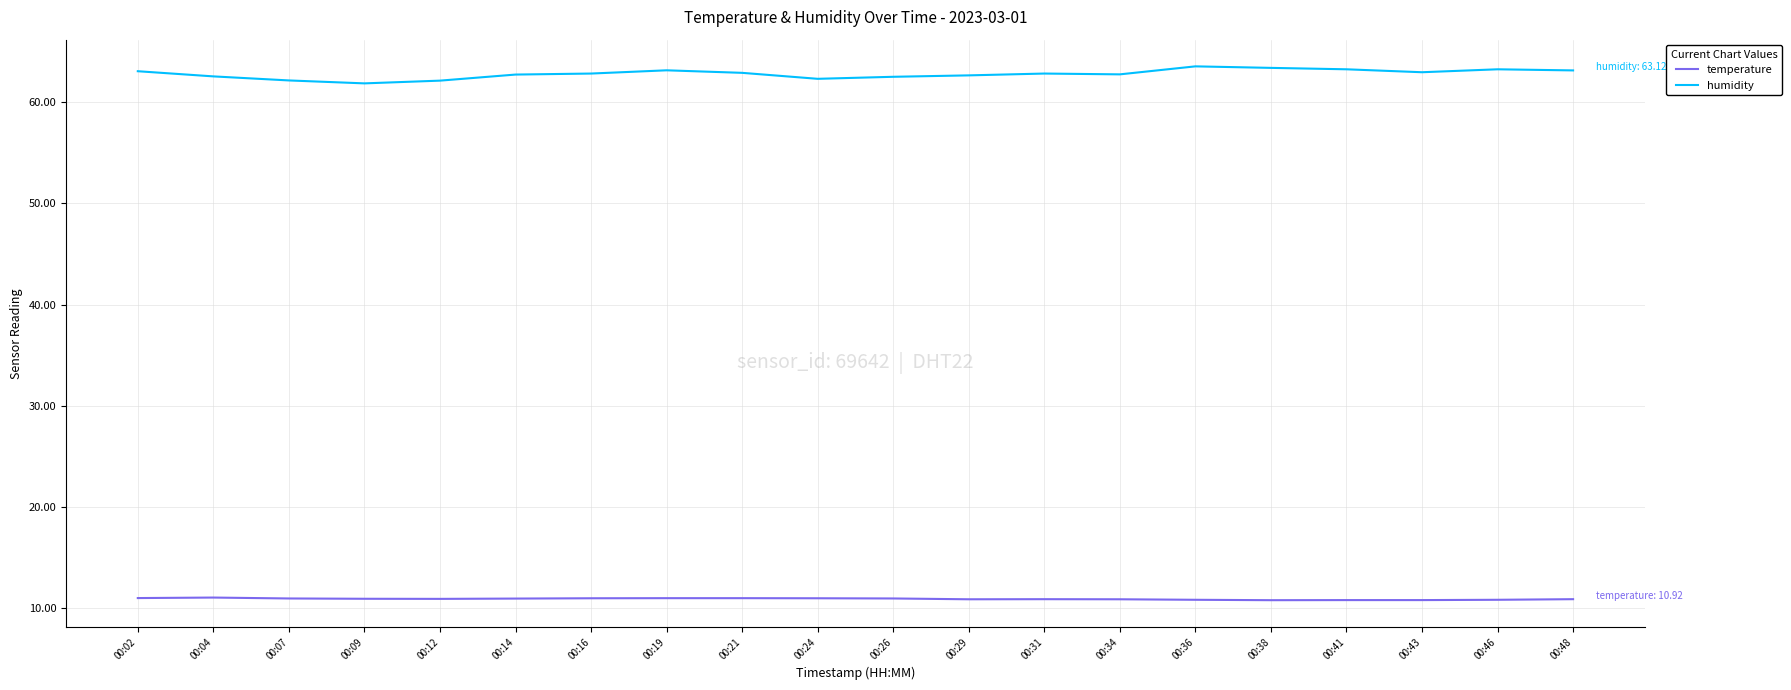

Which series has the largest total across all categories?

humidity